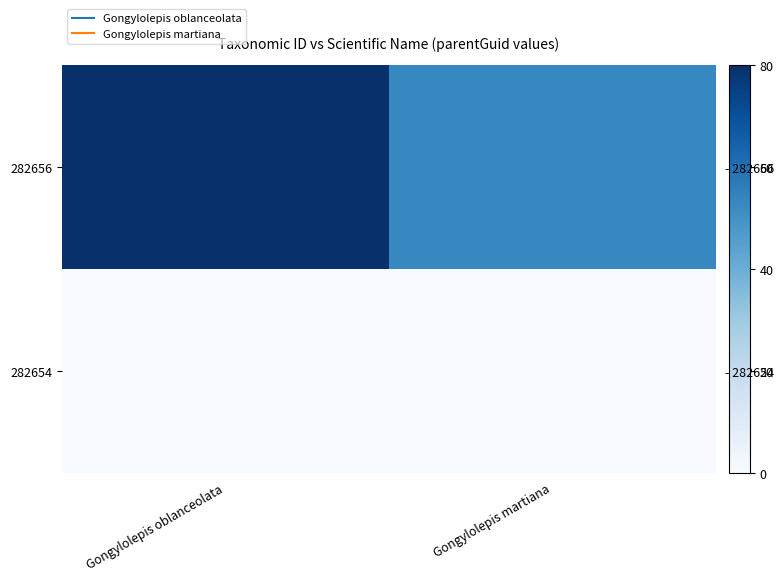

How many data points does each series have?

2